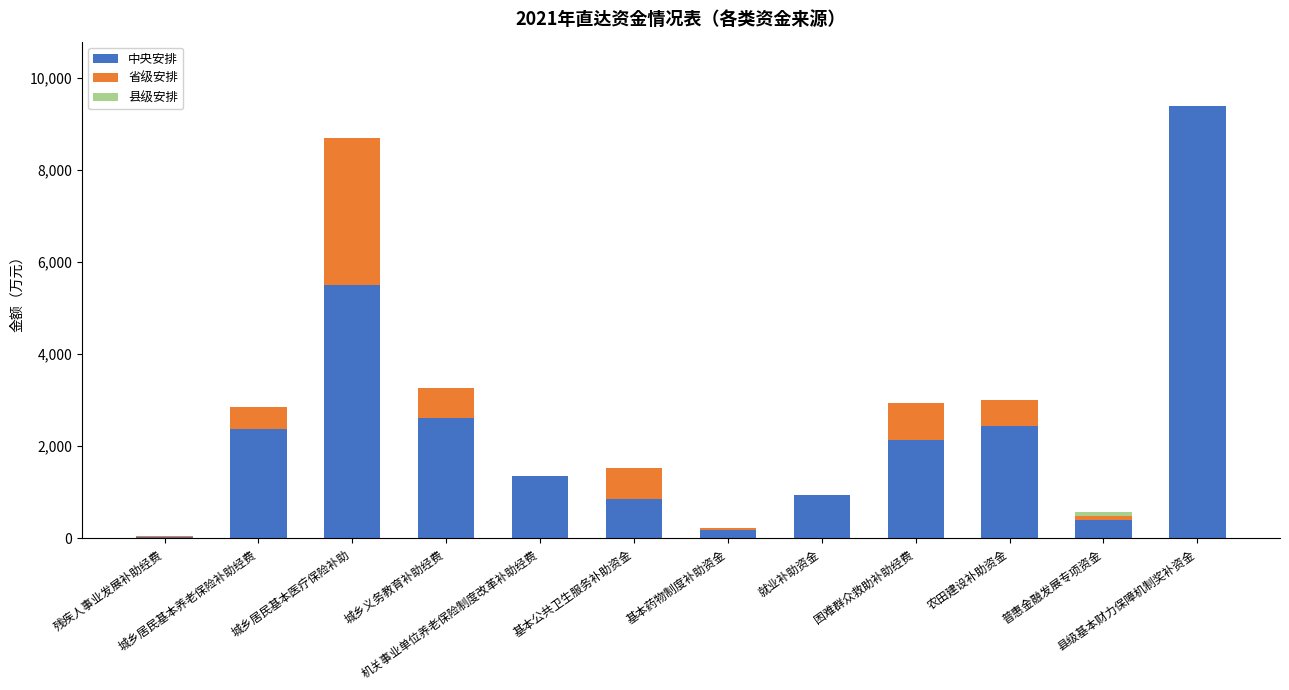

What is the highest value of the 中央安排 series?

9373.8